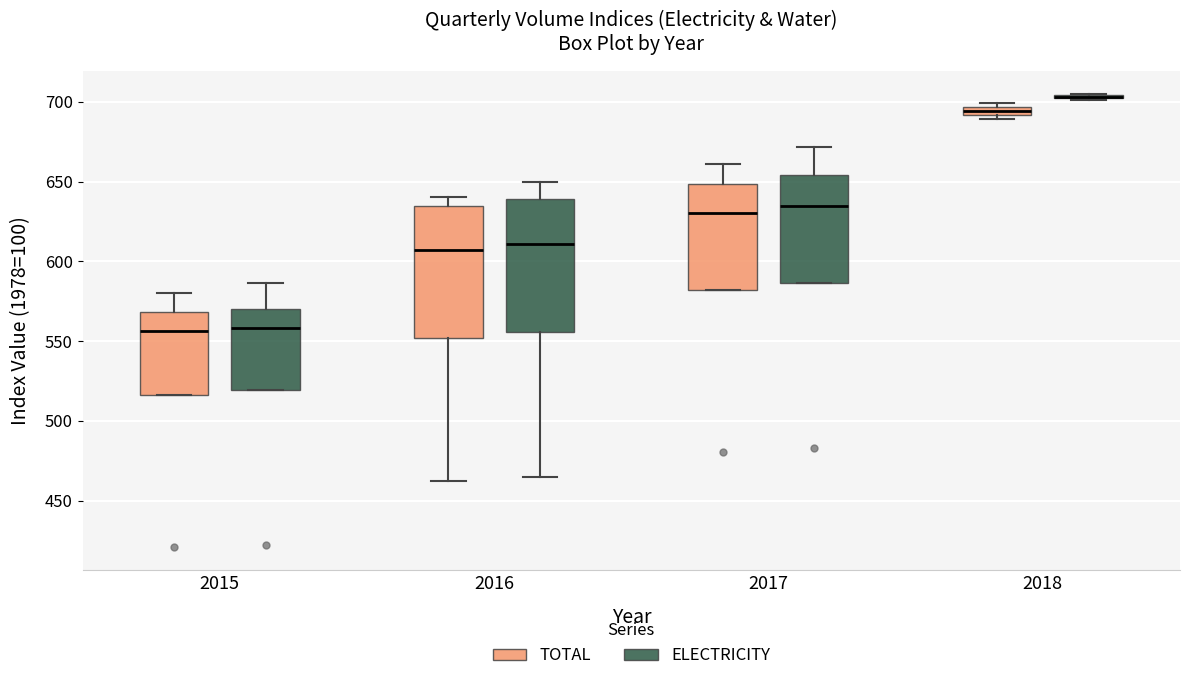

Where does the lower whisker of the box for 2016 (ELECTRICITY) end on the y-axis? The values are not printed on the chart, so give them approximately, as read against the axis.

465